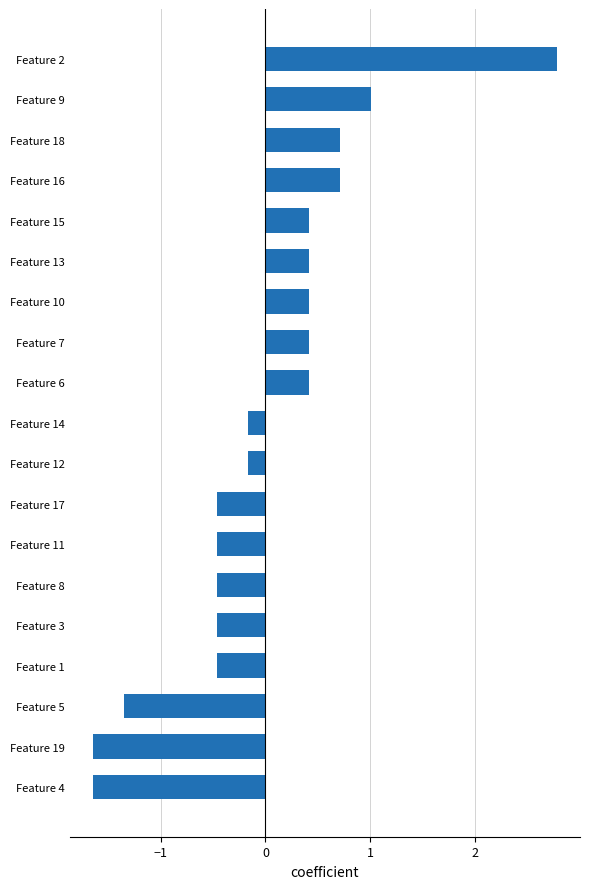

What is the difference between the second highest and second lowest values?

2.7